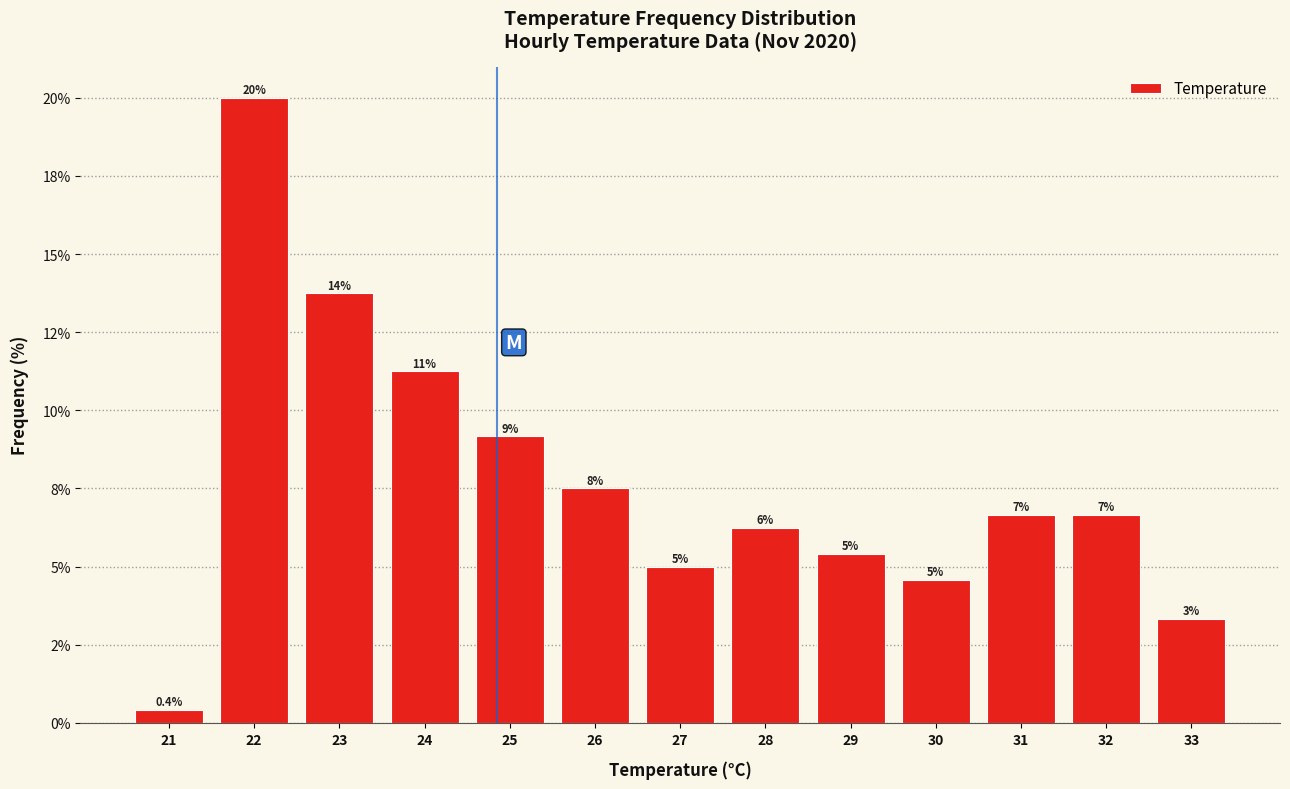

Are the bars horizontal?

No